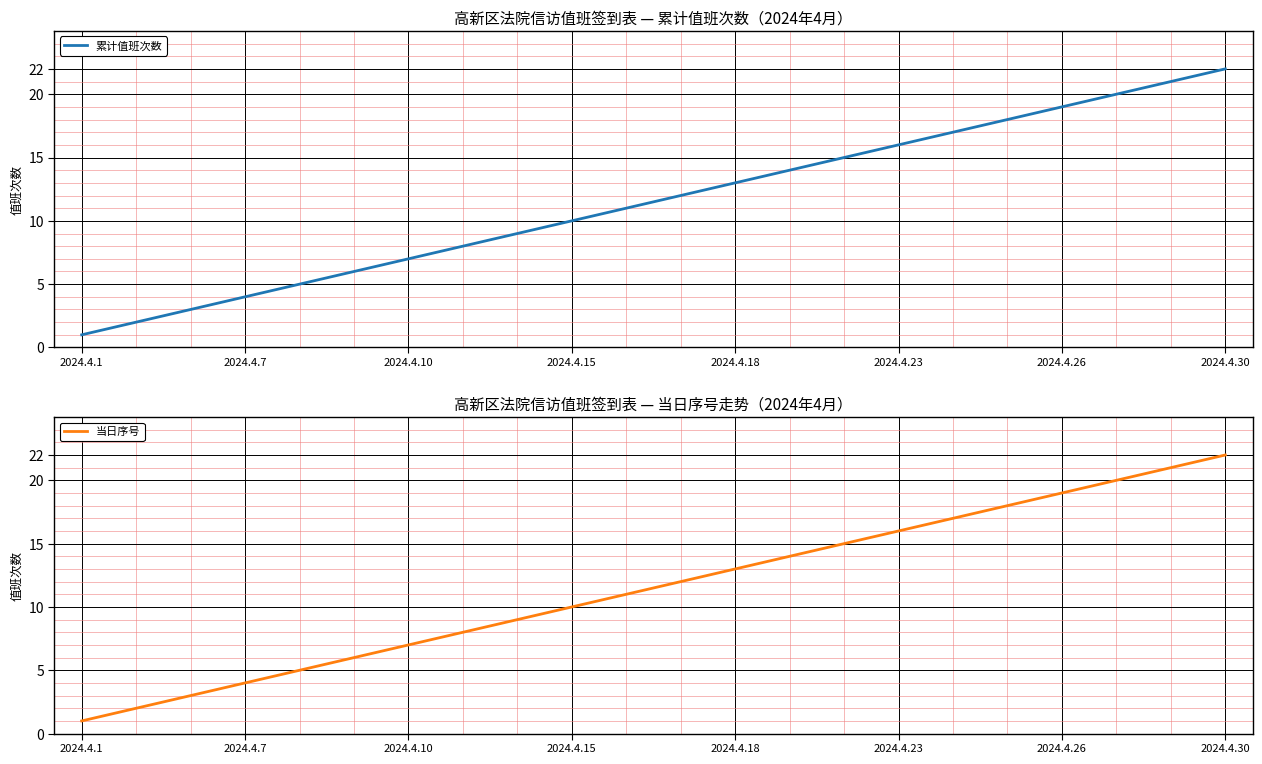

At which label does 累计值班次数 reach its minimum?

2024.4.1